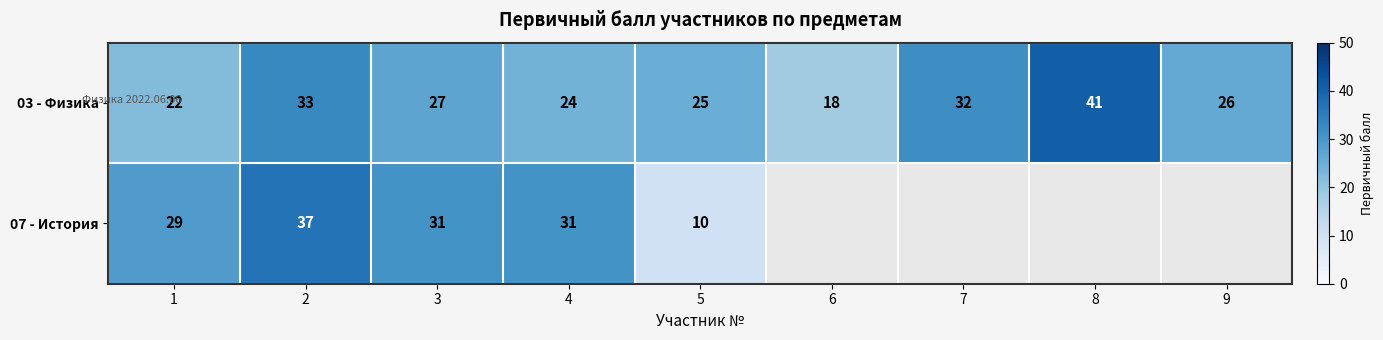

What is the minimum value for 03 - Физика?

18